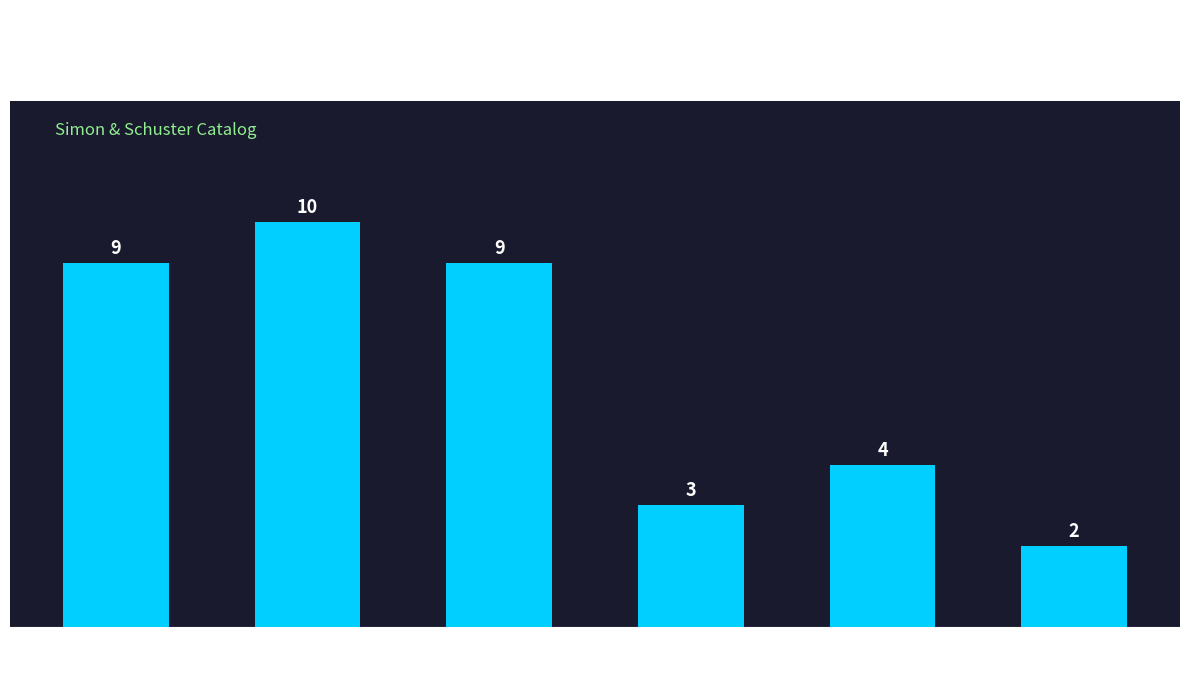

Count the values in the range 3 to 9.

4